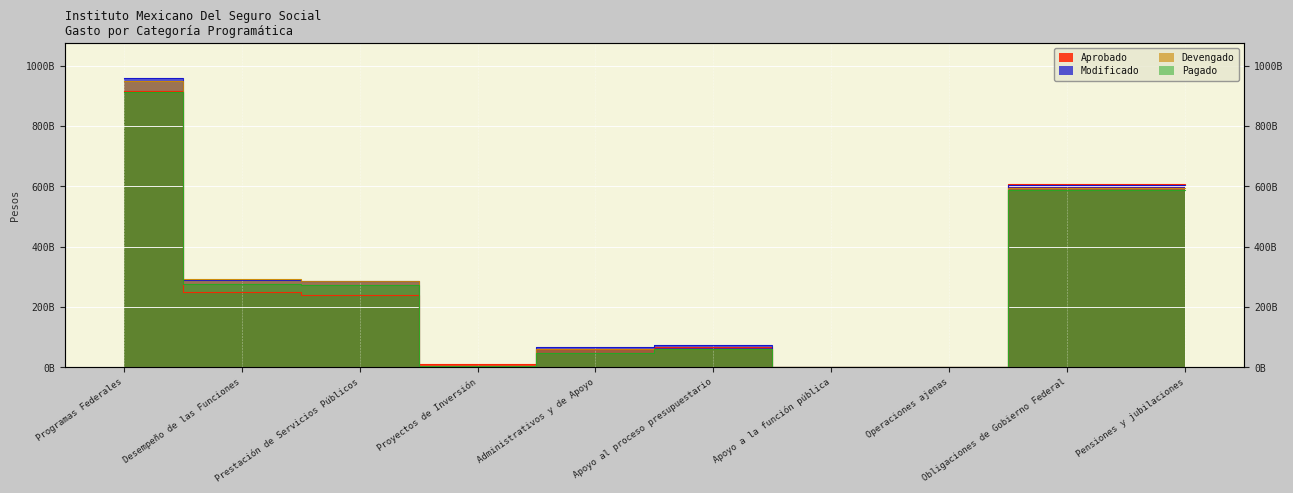

True or false: Devengado and Aprobado intersect in this chart.

True